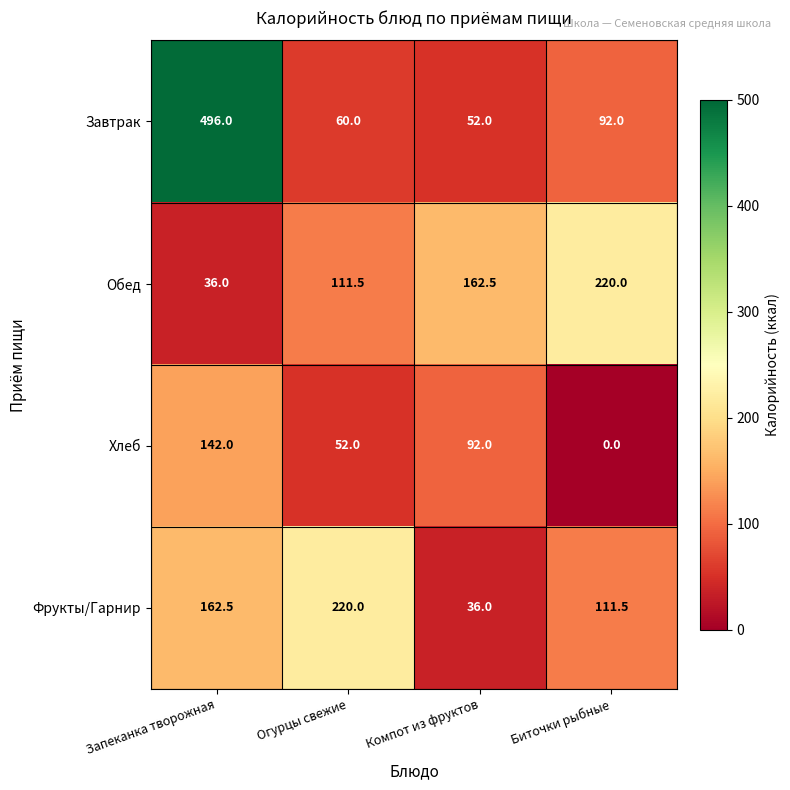

At which category is the sum across all series the highest?

Запеканка творожная